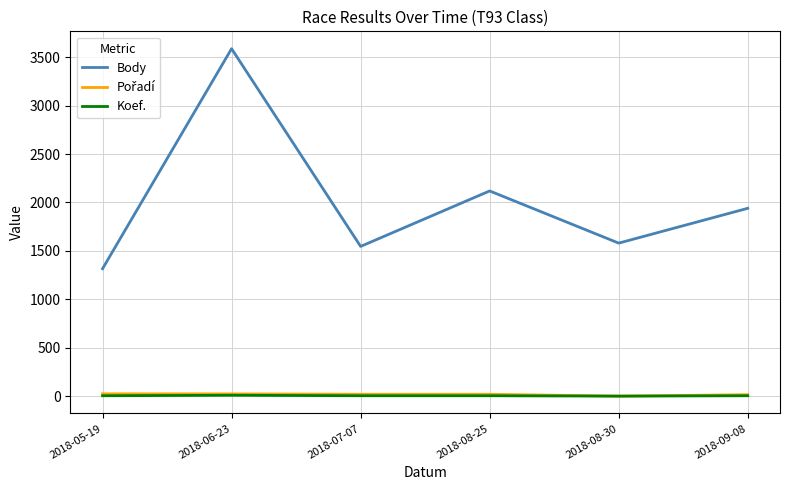

At which label does Body reach its minimum?

2018-05-19